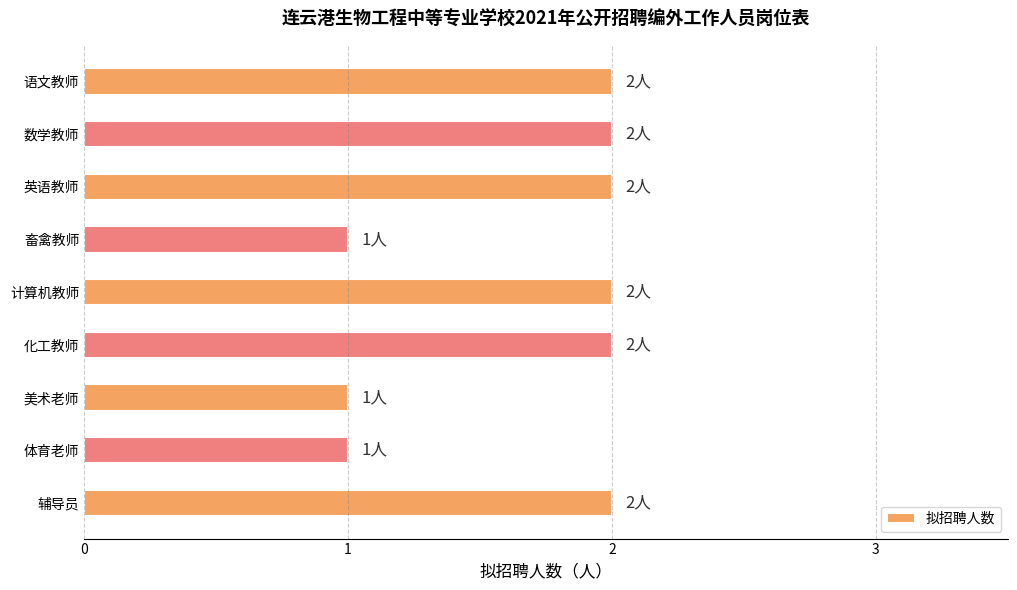

True or false: the data shows 2 at 数学教师.

True